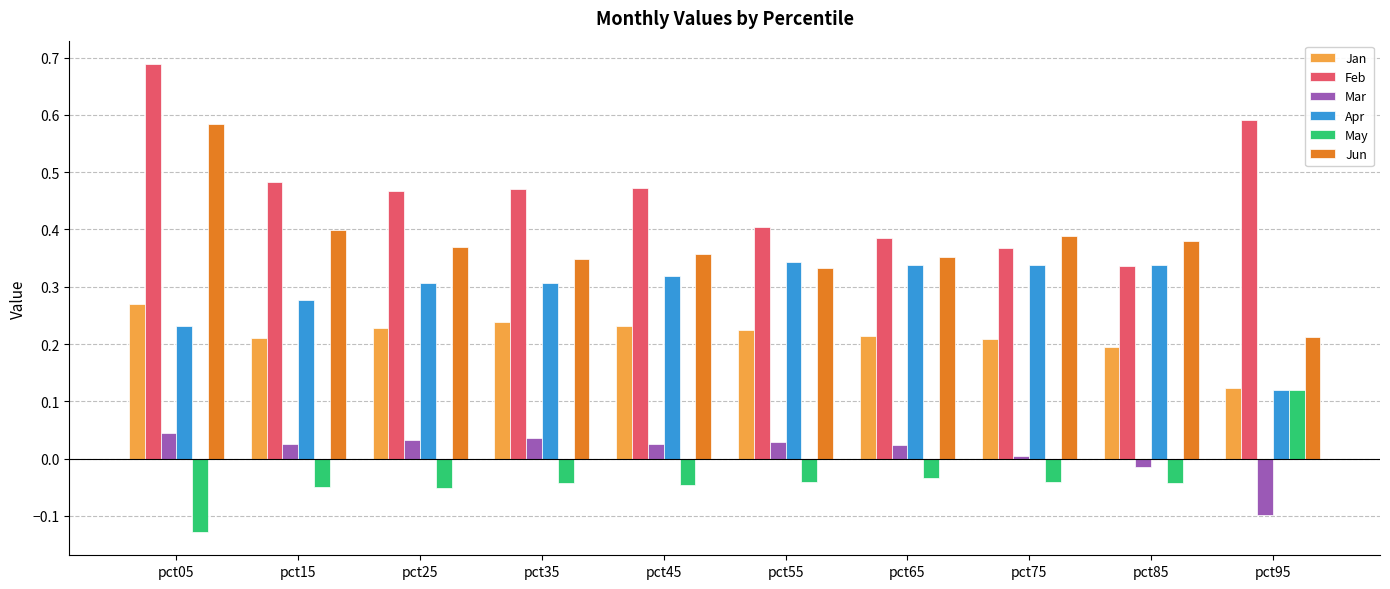

At which label does Jun reach its minimum?

pct95